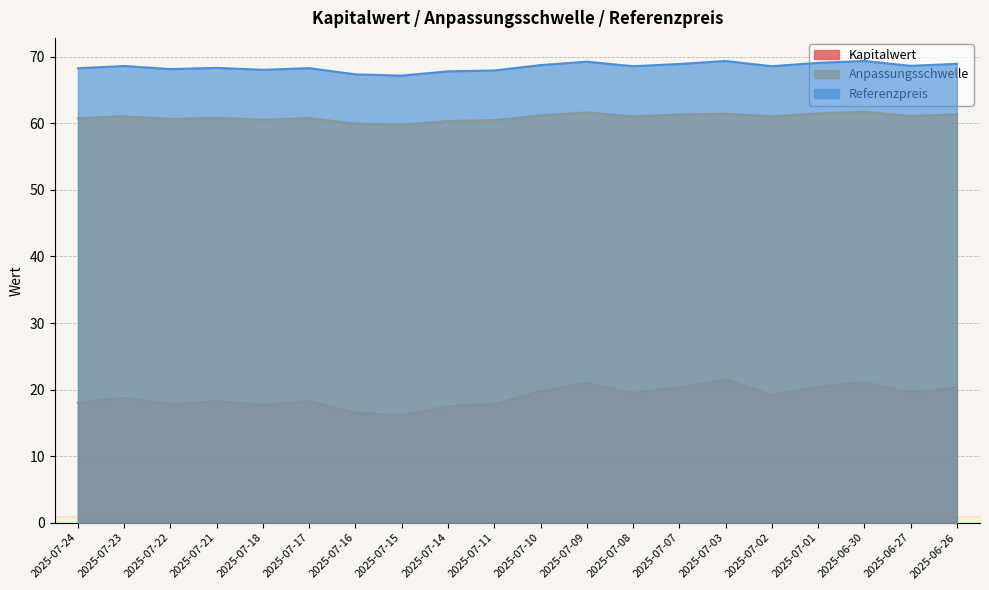

Between 2025-07-24 and 2025-07-21, which series saw the biggest shift?

Kapitalwert